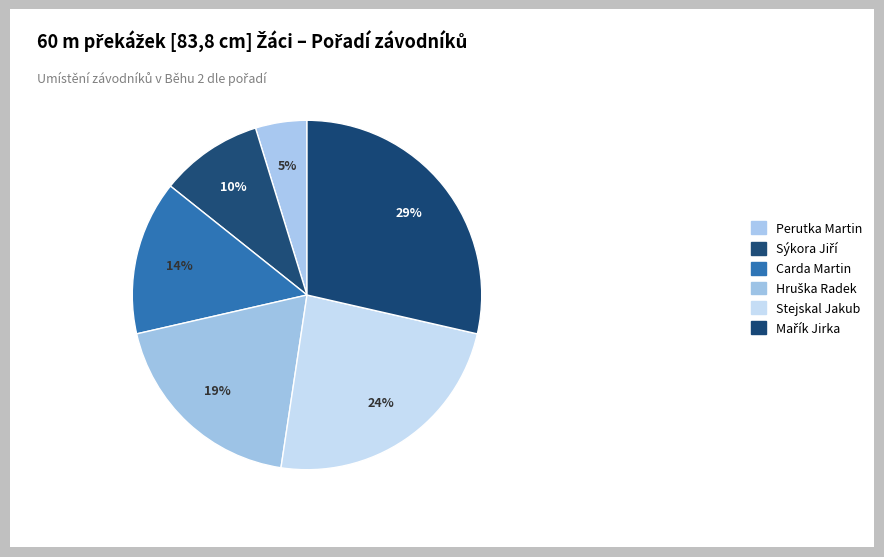

What is the total percentage of Carda Martin and Stejskal Jakub?

38.1%